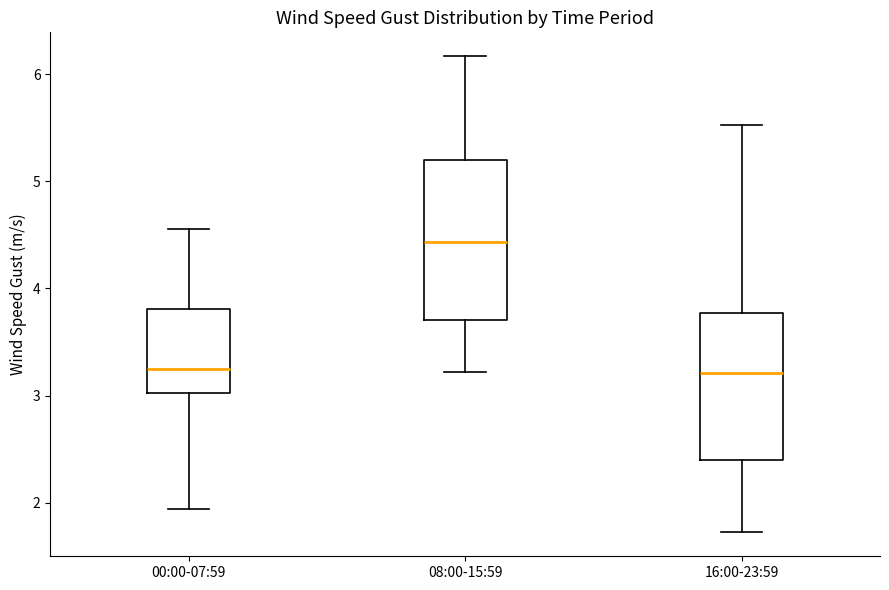

Where is the lower edge of the box for 16:00-23:59 on the y-axis? The values are not printed on the chart, so give them approximately, as read against the axis.

2.4